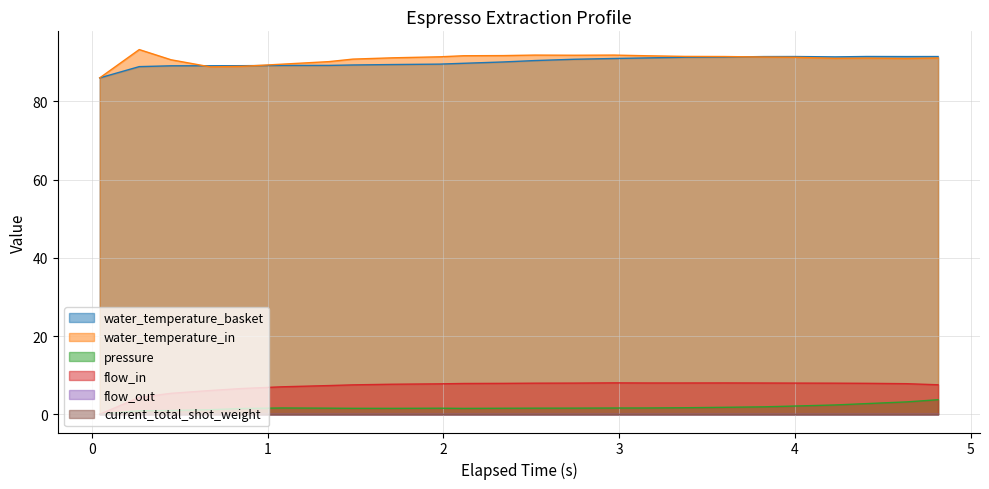

Reading left to right, extract all data points from this chart.

water_temperature_basket: 86.0	88.9	89.1	89.1	89.1	89.2	89.2	89.3	89.4	89.5	89.7	90.1	90.4	90.8	91.0	91.1	91.3	91.3	91.5	91.5	91.4	91.5	91.5	91.5
water_temperature_in: 86.0	93.2	90.6	88.8	89.0	89.5	90.2	90.8	91.1	91.4	91.7	91.7	91.8	91.8	91.8	91.7	91.5	91.5	91.3	91.3	91.0	91.1	91.0	91.1
pressure: 0.0	0.9	1.0	1.2	1.5	1.6	1.6	1.5	1.5	1.6	1.5	1.5	1.6	1.6	1.6	1.6	1.7	1.8	1.9	2.1	2.4	2.7	3.2	3.7
flow_in: 0.0	4.3	5.4	6.1	6.6	7.0	7.3	7.5	7.7	7.8	7.9	7.9	8.0	8.0	8.0	8.0	8.0	8.0	8.0	8.0	8.0	7.9	7.8	7.5